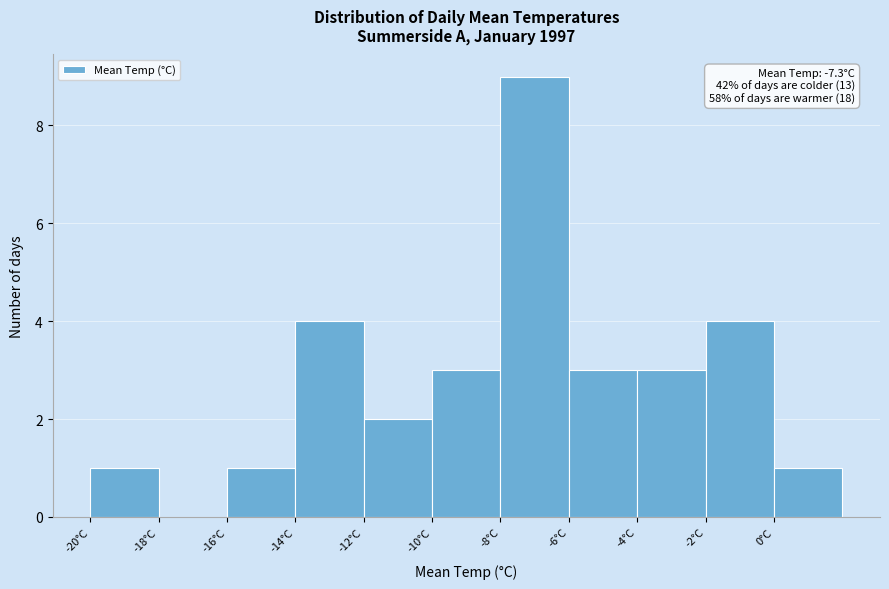

Which range on the x-axis has the tallest bar?

-8 to -6